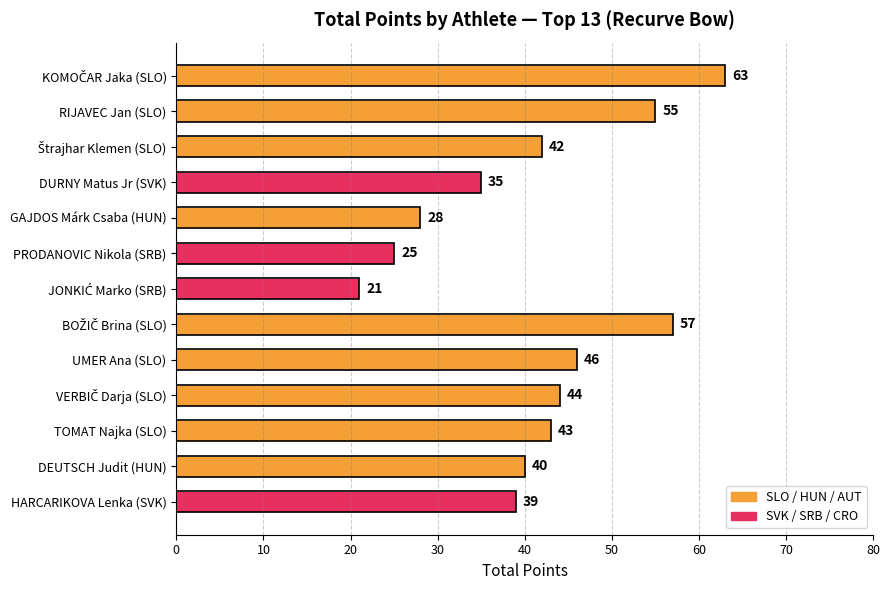

What is the difference between the maximum and minimum values?

42